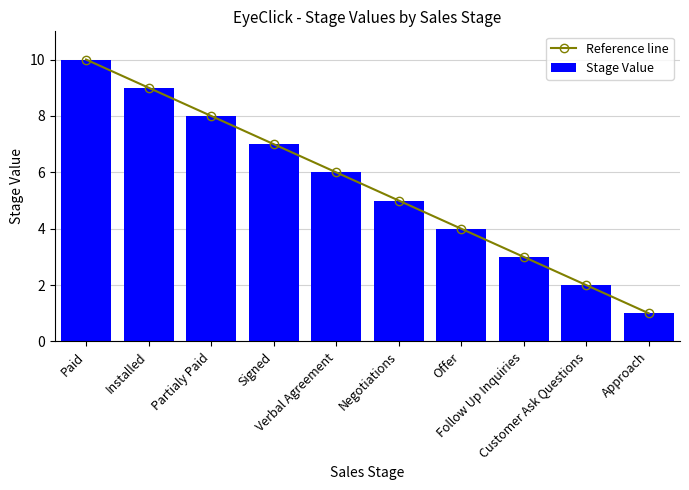

Where does the Stage Value series first go above 6?

Paid